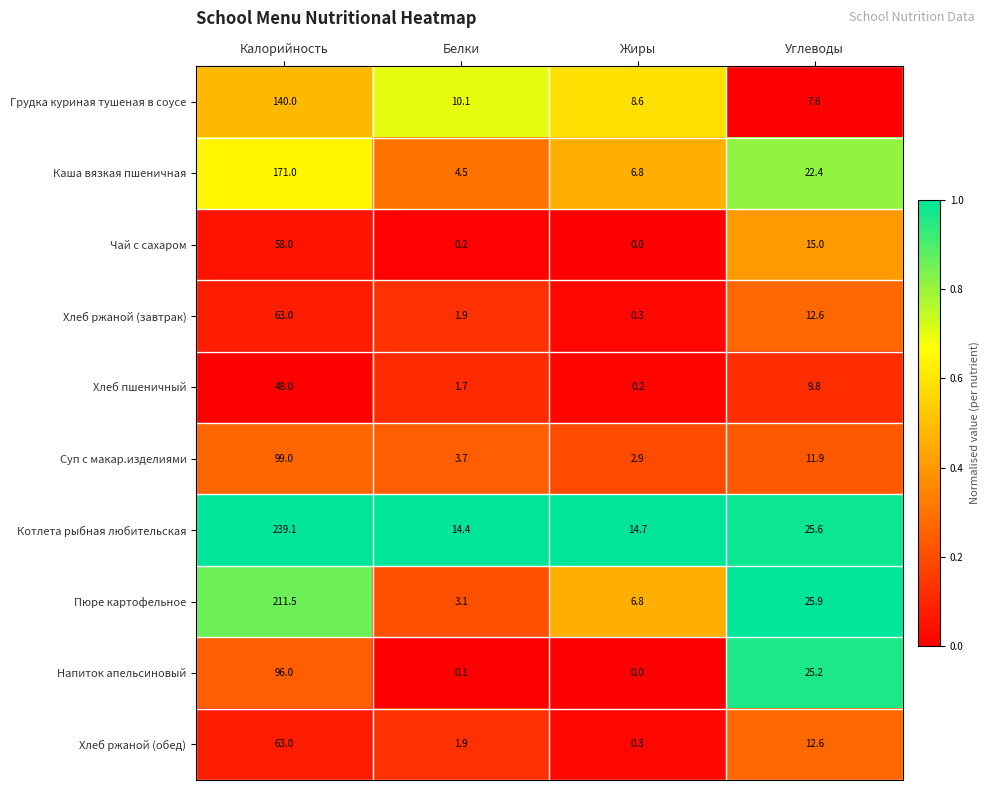

How many series are shown in this chart?

10